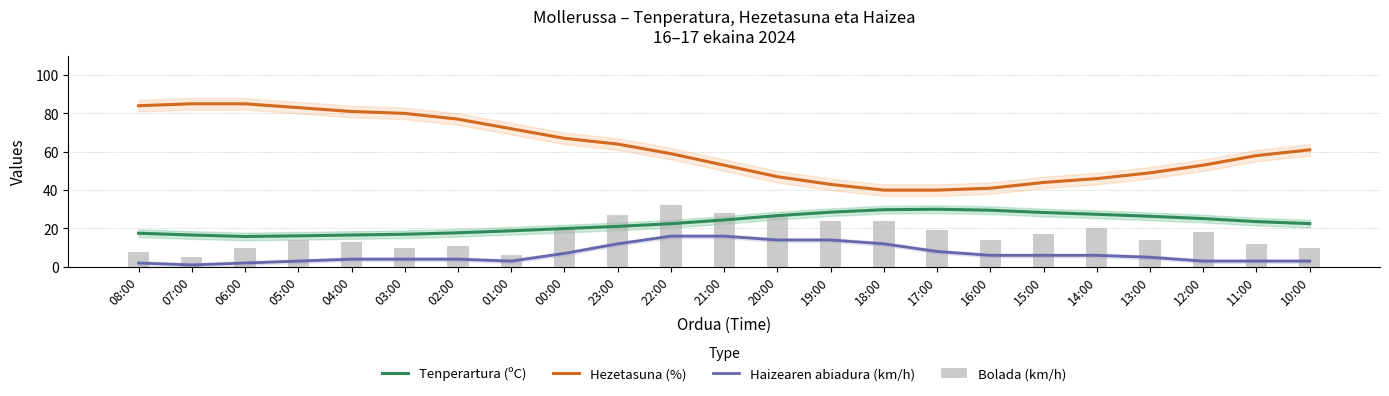

How many groups of bars are there?

23